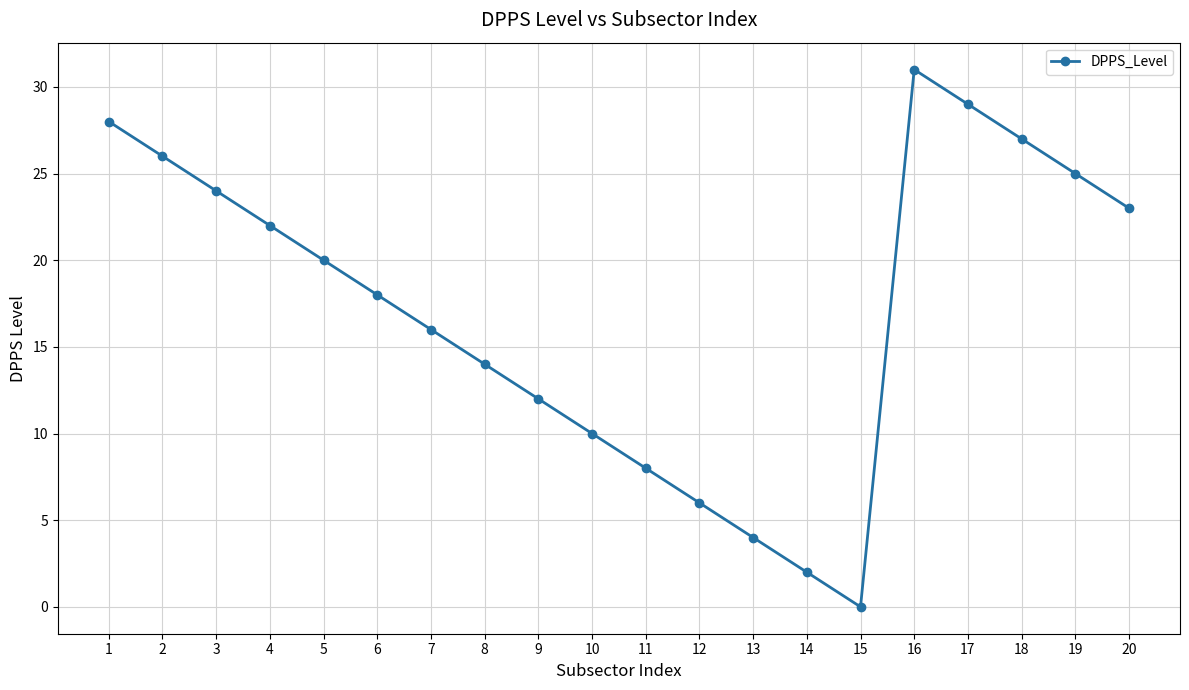

Reading right to left, list all the values displayed in this chart.

23	25	27	29	31	0	2	4	6	8	10	12	14	16	18	20	22	24	26	28